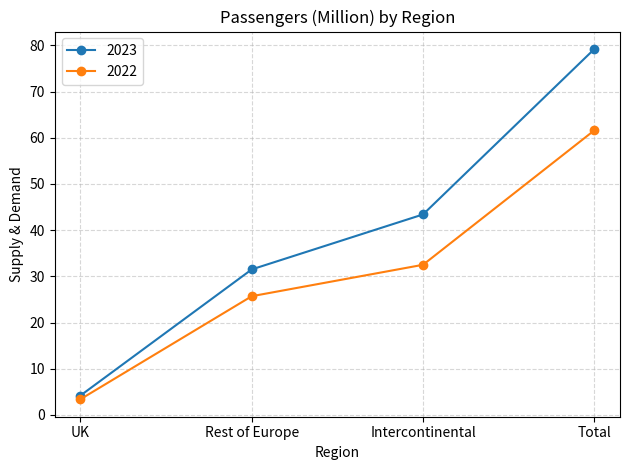

Rank the series by their average value, from lowest to highest.

2022, 2023